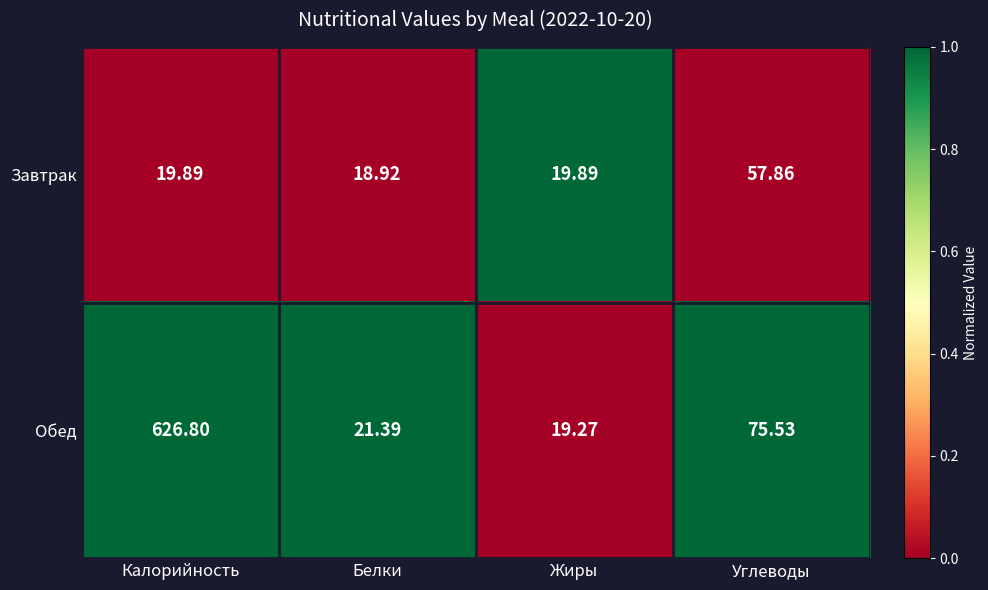

At which label does Обед first exceed 75?

Калорийность